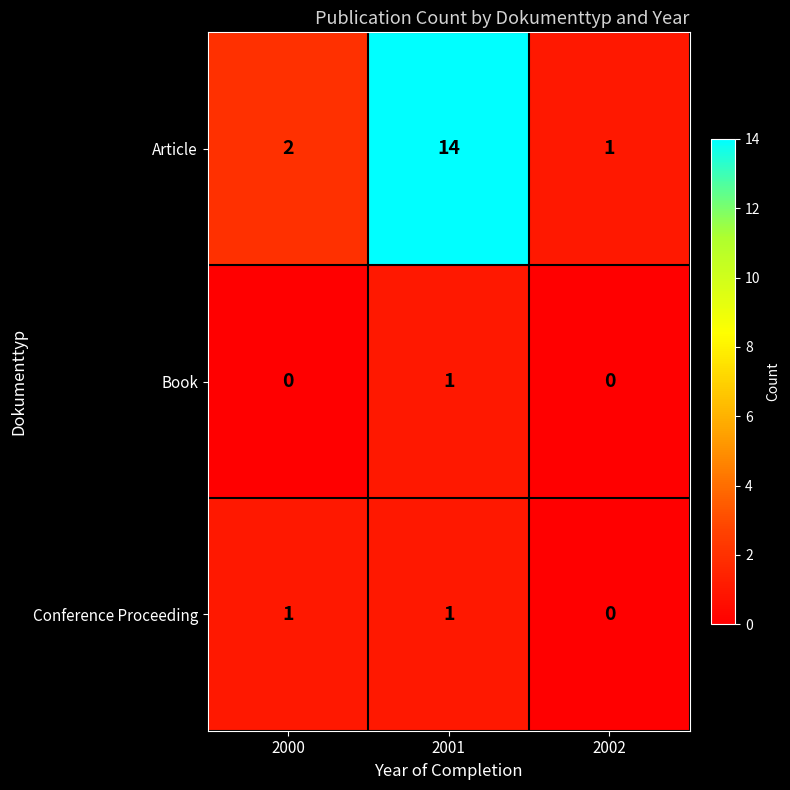

Reading right to left, transcribe all the data shown in this chart.

Article: 2002=1	2001=14	2000=2
Book: 2002=0	2001=1	2000=0
Conference Proceeding: 2002=0	2001=1	2000=1